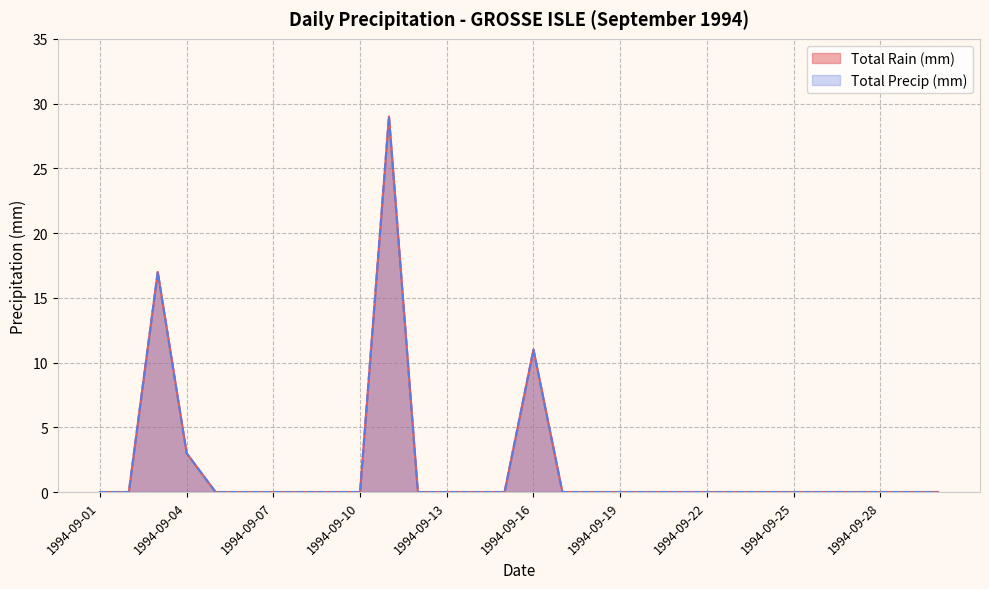

The Total Rain (mm) series shows -16 at 1994-09-05. True or false?

False